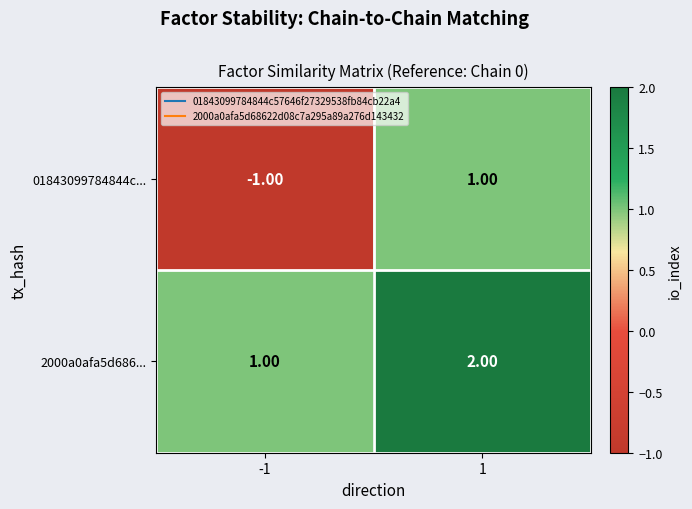

What is the sum of the 2000a0afa5d686... values at -1 and 1?

3